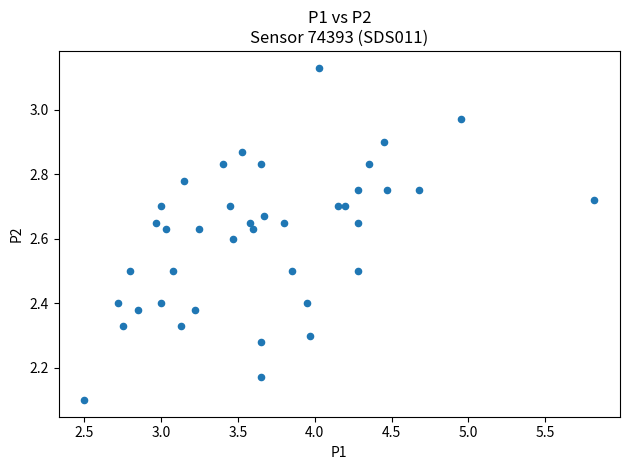

What is the range of X values (max minus min)?

3.3